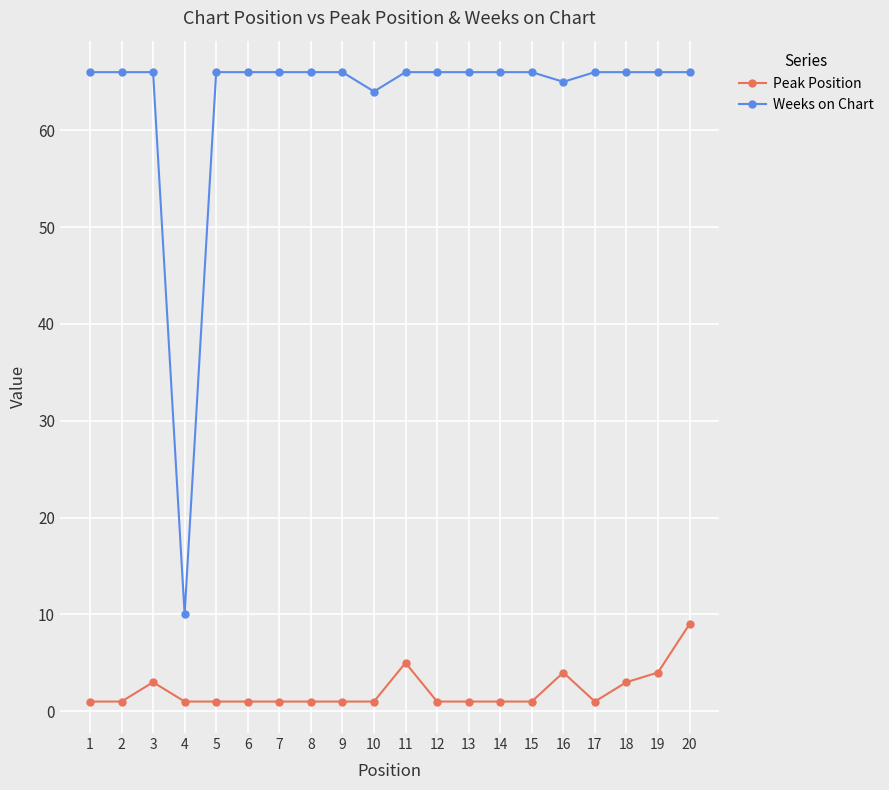

What is the value of the Peak Position point at the 5th from the left?

1